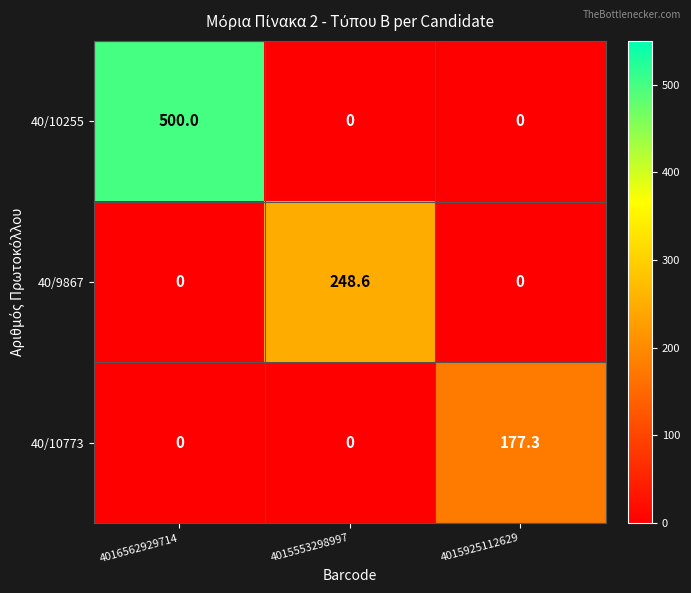

The 40/10255 series shows 0.0 at 4015553298997. True or false?

True